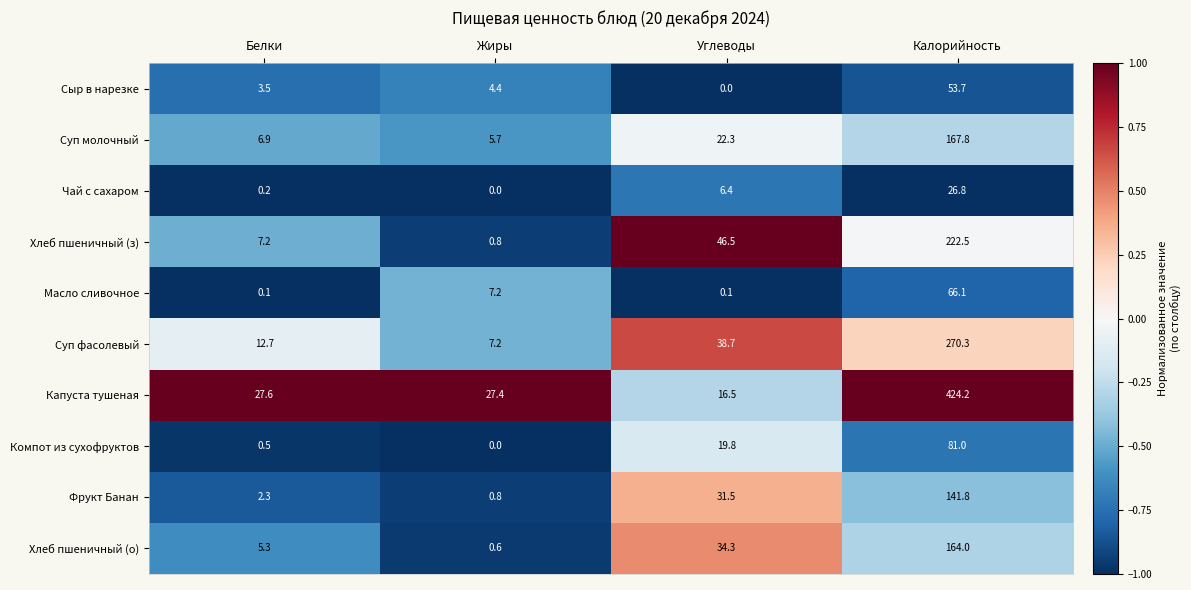

Which category has the highest value across all series?

Калорийность